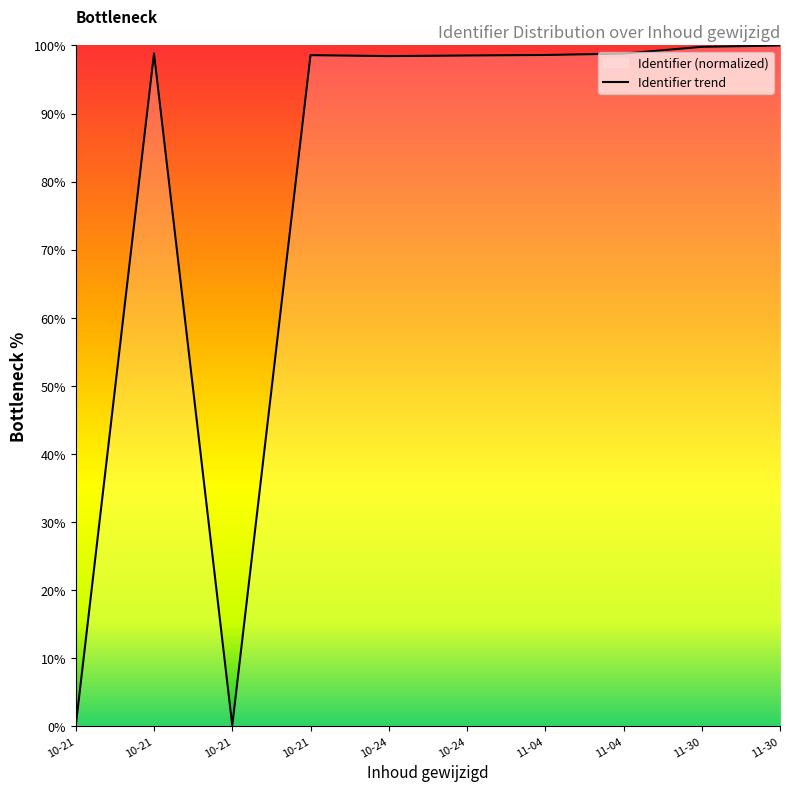

True or false: there are more than 1 points higher than both neighbors.

True